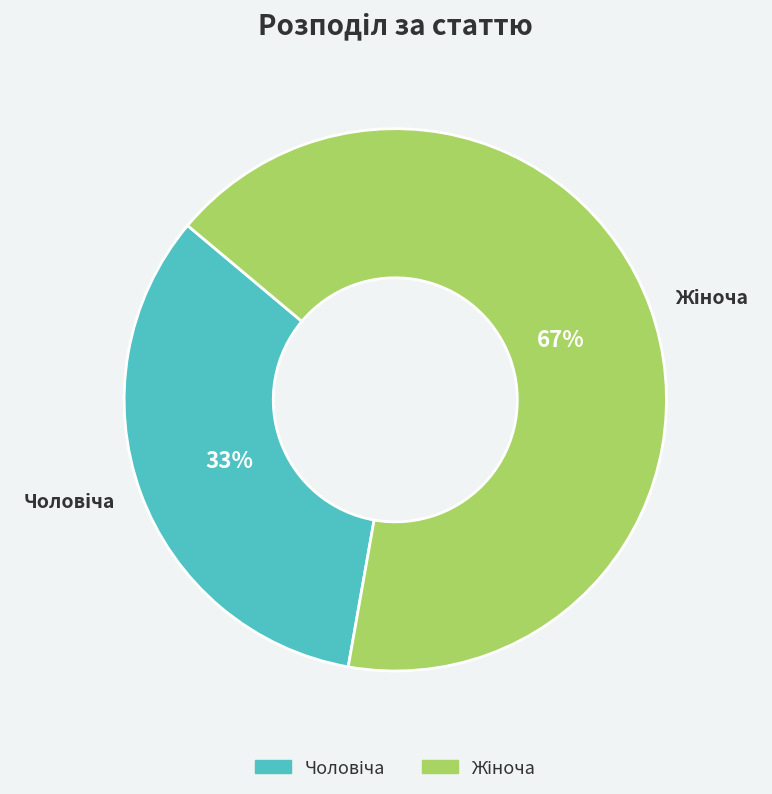

Does any single category account for the majority?

Yes